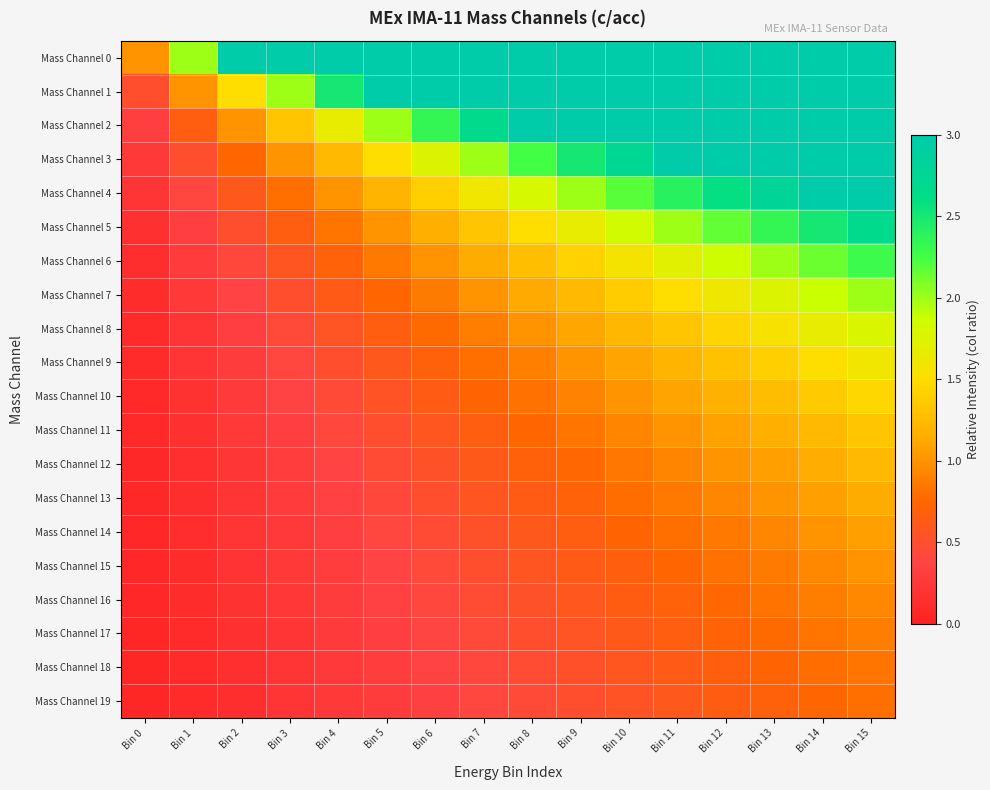

Rank the series at Bin 15 from highest to lowest value.

Mass Channel 0, Mass Channel 1, Mass Channel 2, Mass Channel 3, Mass Channel 4, Mass Channel 5, Mass Channel 6, Mass Channel 7, Mass Channel 8, Mass Channel 9, Mass Channel 10, Mass Channel 11, Mass Channel 12, Mass Channel 13, Mass Channel 14, Mass Channel 15, Mass Channel 16, Mass Channel 17, Mass Channel 18, Mass Channel 19